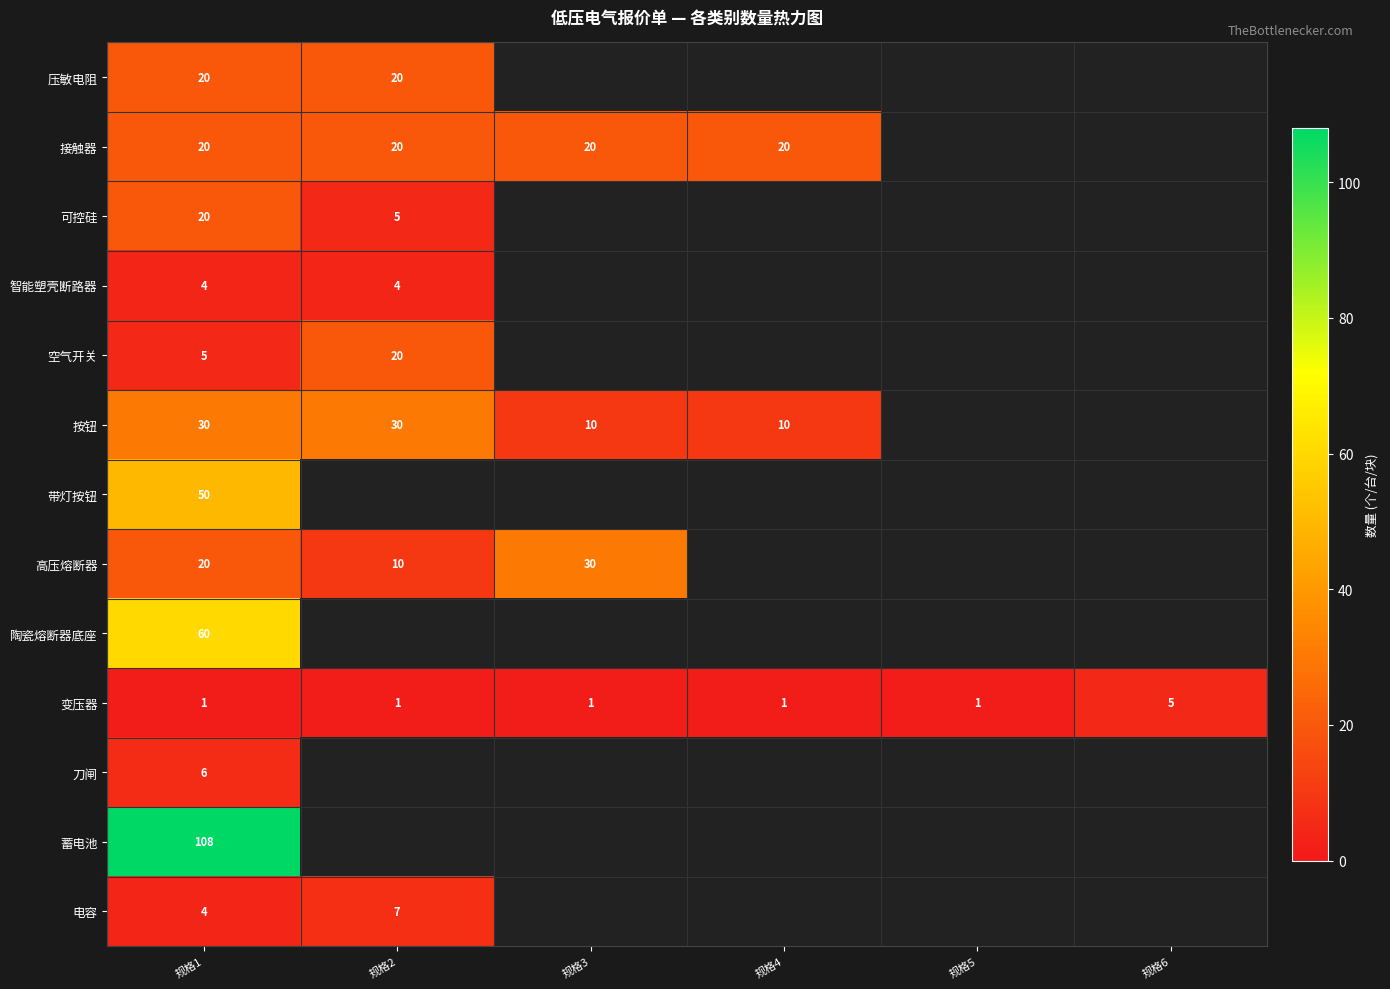

Is it true that 变压器 equals 1 at 规格1?

True